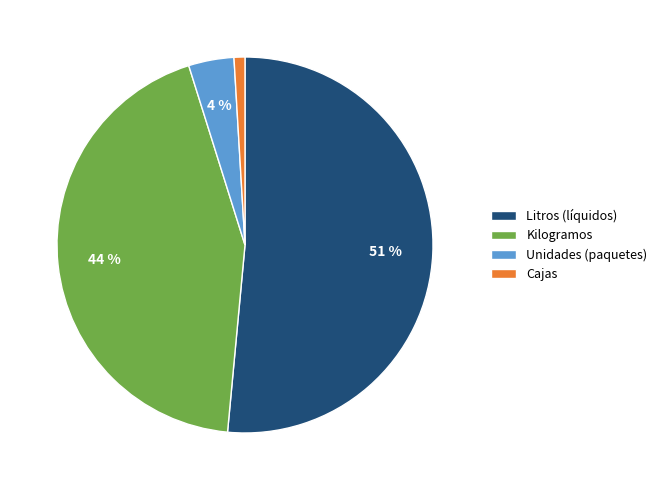

Which slice represents more than half of the pie?

Litros (líquidos)